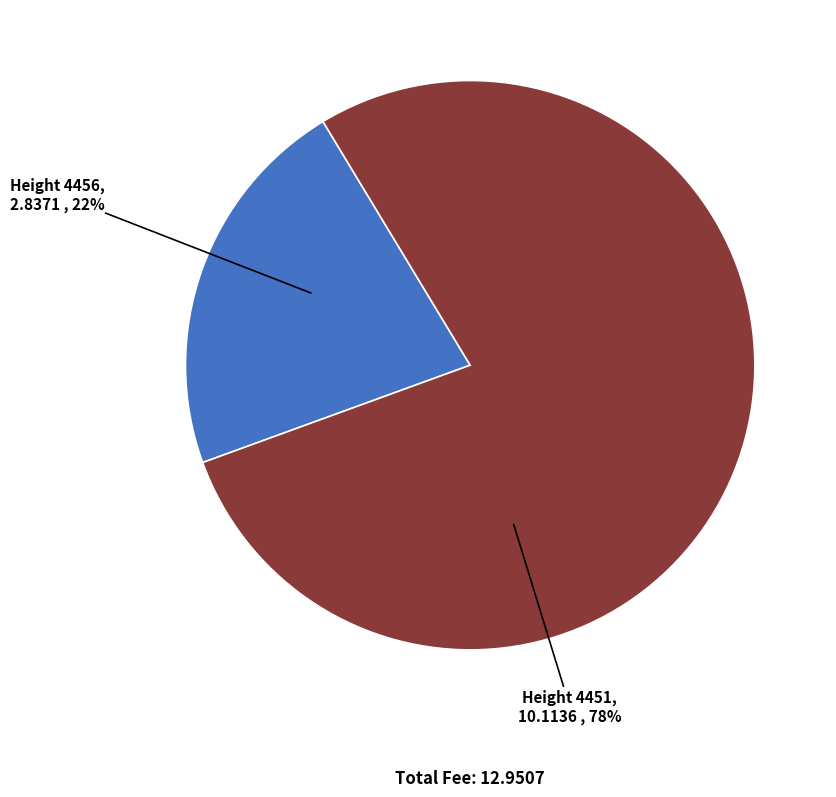

To the nearest percent, what is the difference between the Height 4456 and Height 4451 slice percentages?

56%